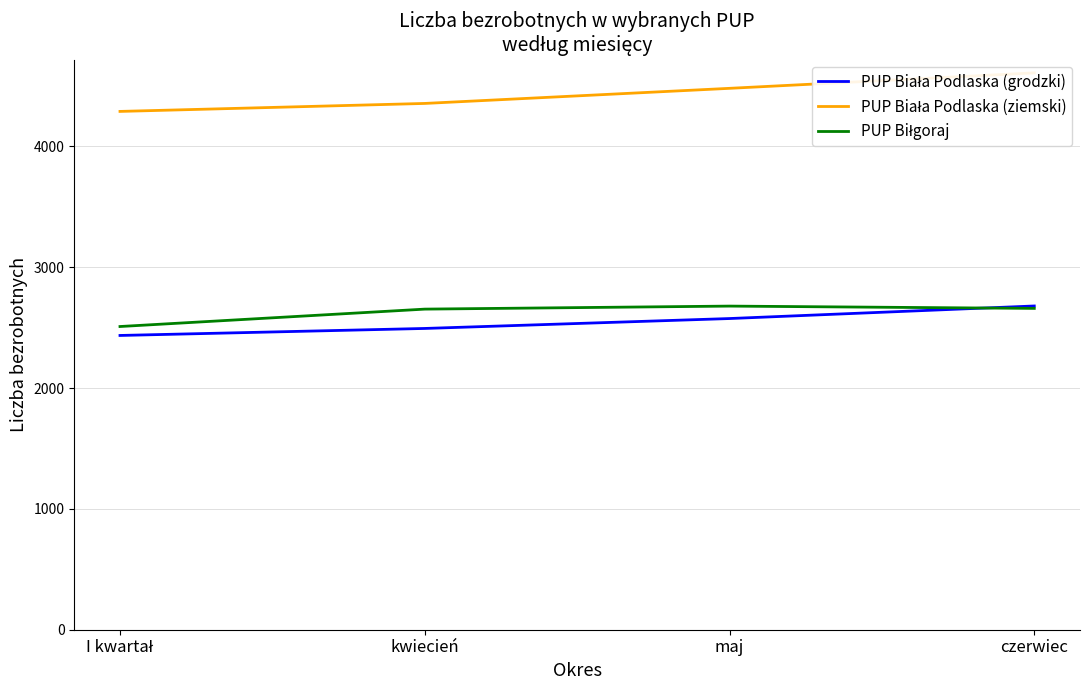

What is the sum of the PUP Biłgoraj values at I kwartał and czerwiec?

5168